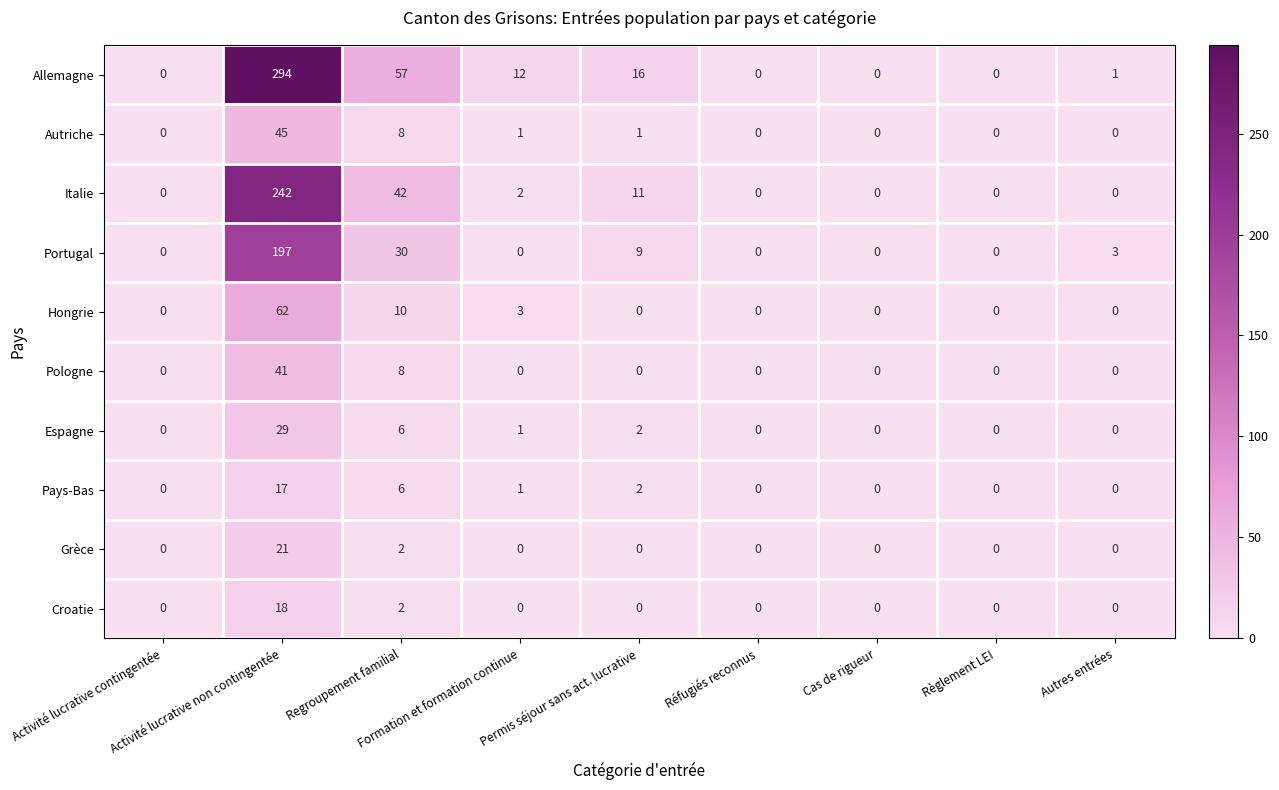

What is the highest value of the Pologne series?

41